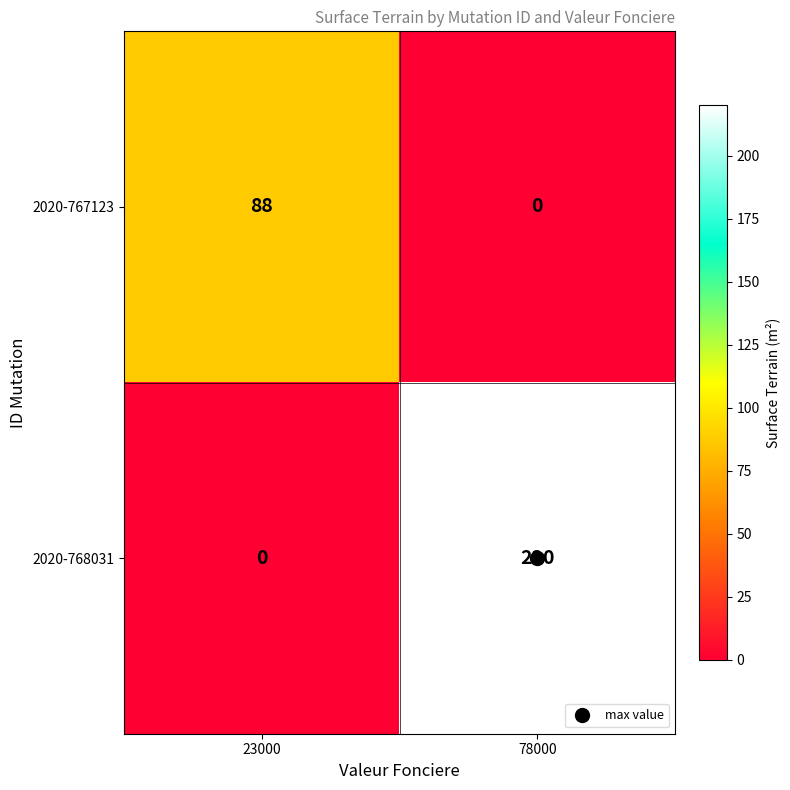

What is the average value of the 2020-768031 series?

110